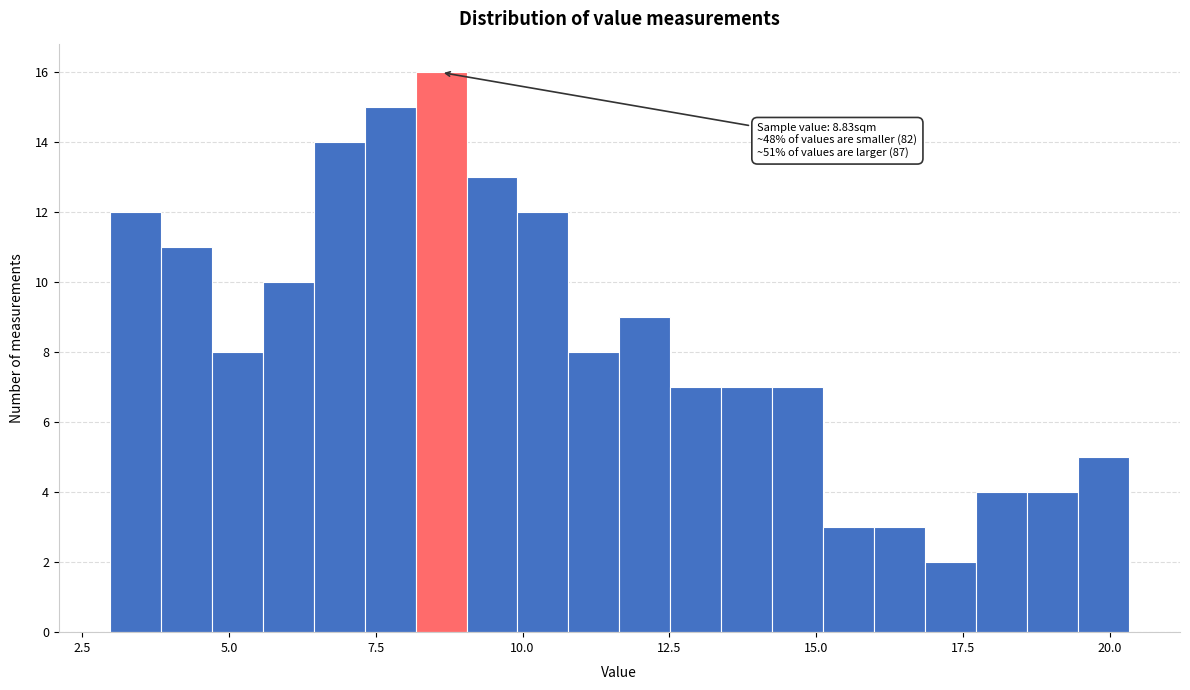

Around what value on the x-axis is the tallest bar? Give the approximate position of its centre, as read against the axis.

8.5